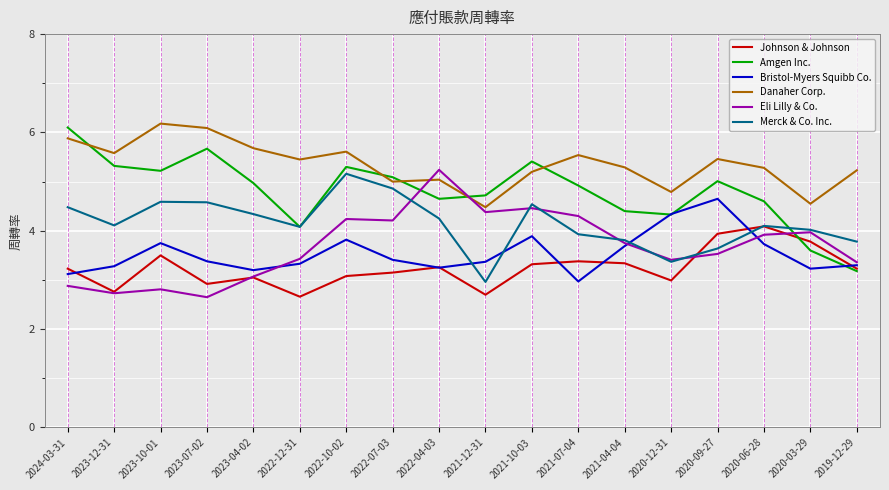

True or false: Eli Lilly & Co. and Bristol-Myers Squibb Co. intersect in this chart.

True